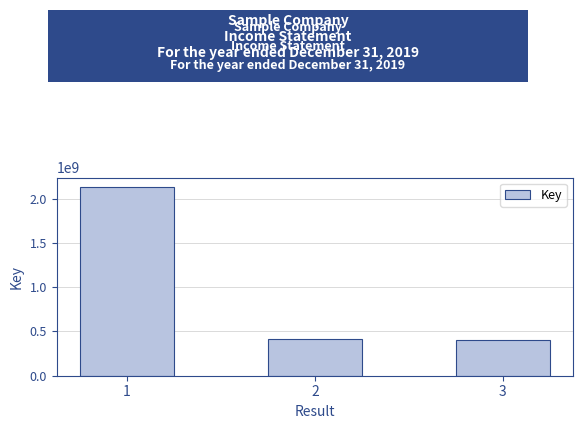

Where does the data first go above 414212317?

1